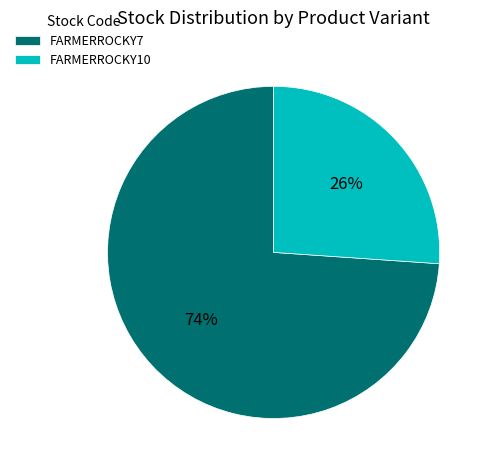

What is the ratio of the value at FARMERROCKY10 to the value at FARMERROCKY7?

0.4